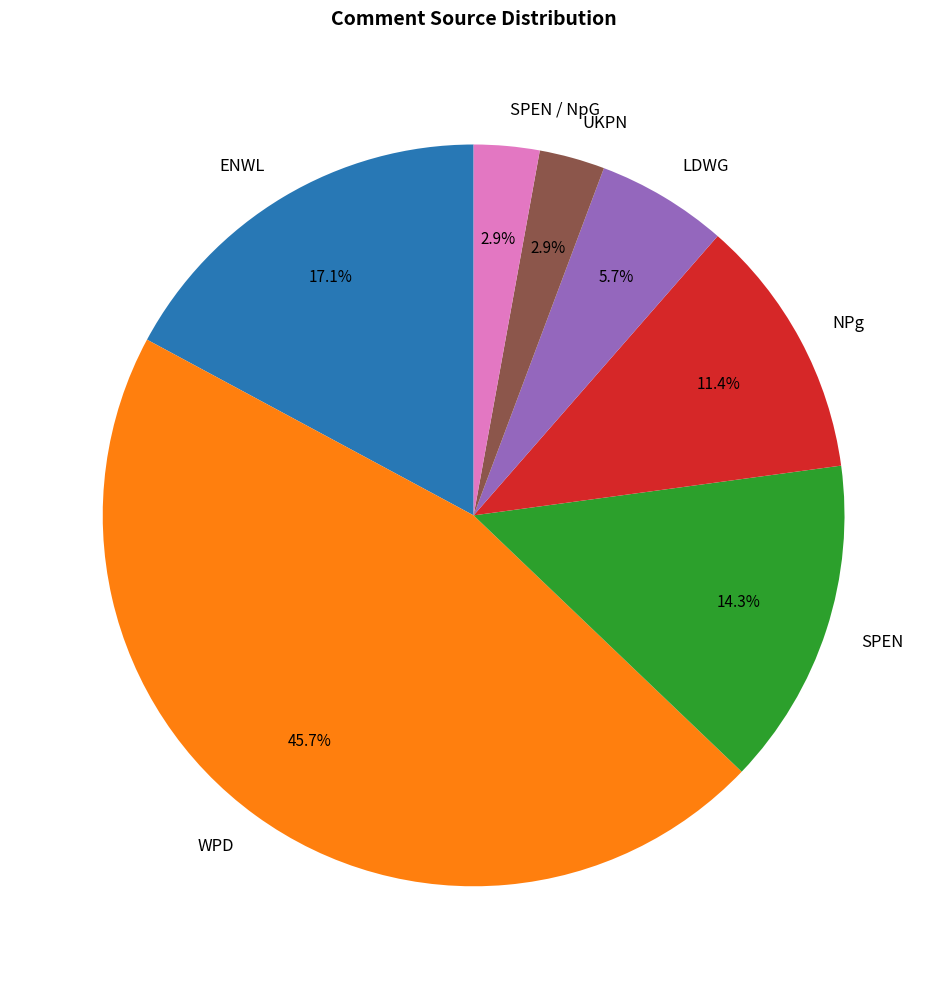

What is the total percentage of NPg and LDWG?

17.1%